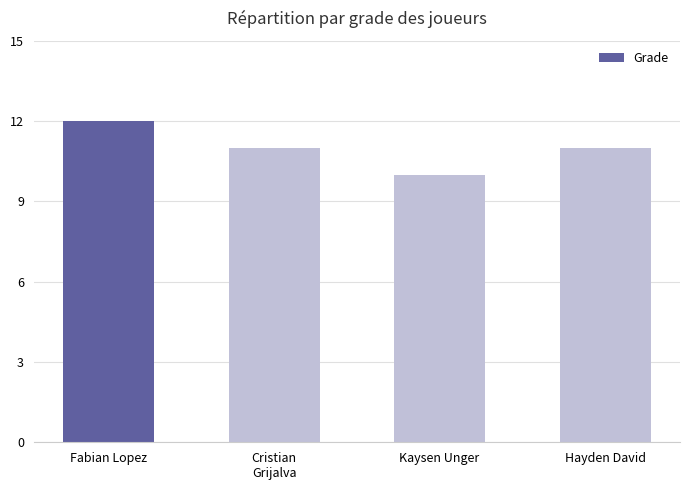

Between Fabian Lopez and Cristian
Grijalva, which is larger?

Fabian Lopez